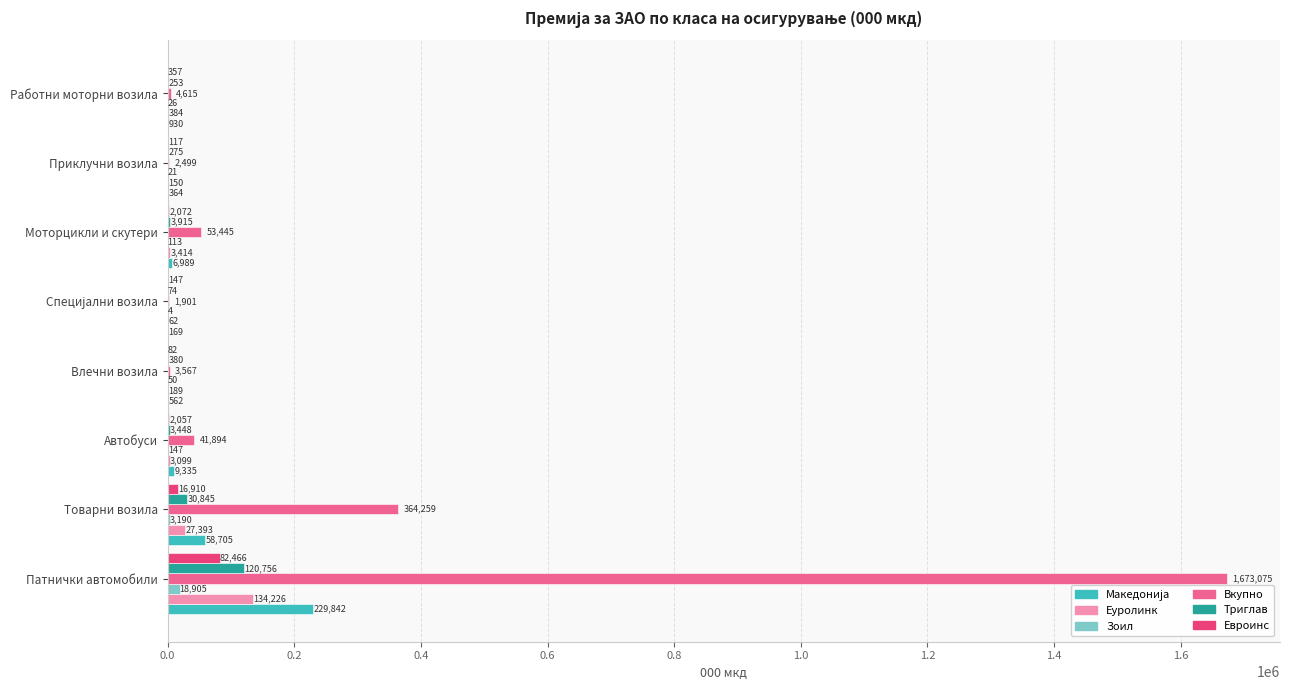

At which label is Триглав closest to 60415?

Товарни возила